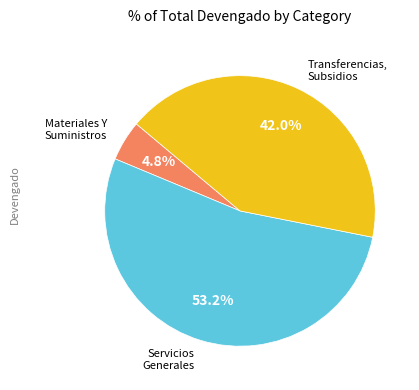

Does any single category account for the majority?

Yes